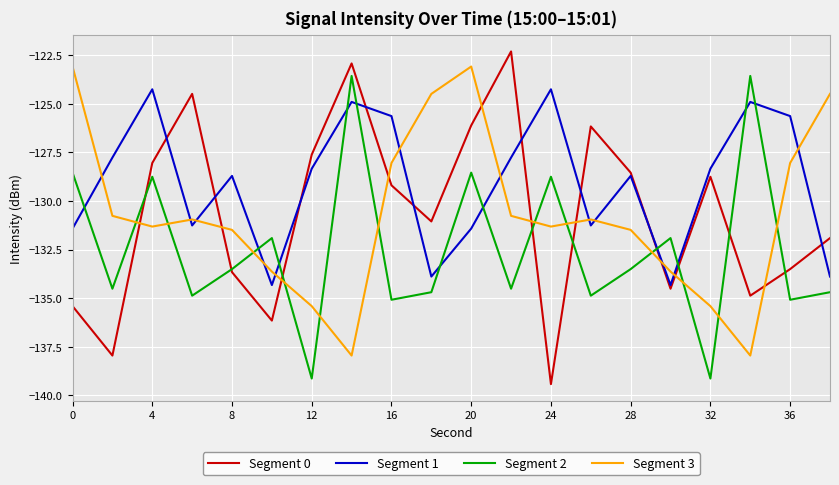

What is the minimum value shown in the chart?

-139.4